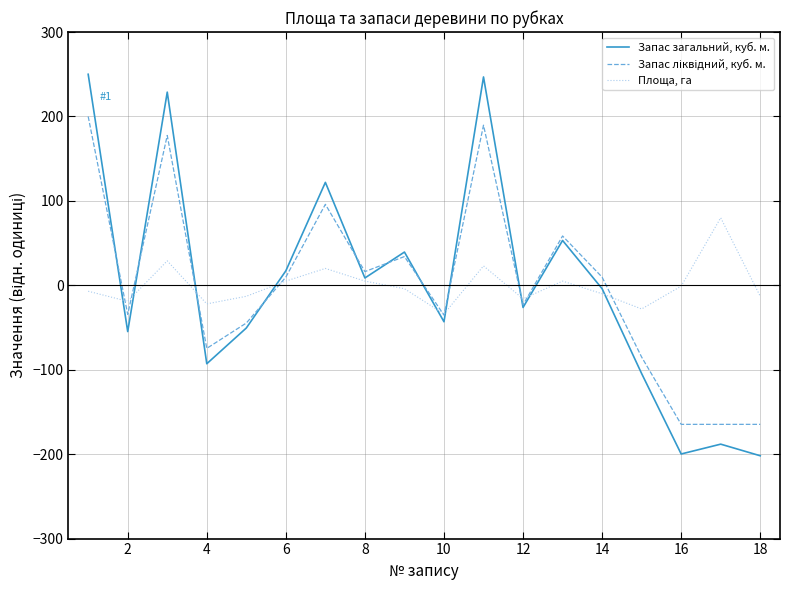

What is the greatest value displayed?

250.0